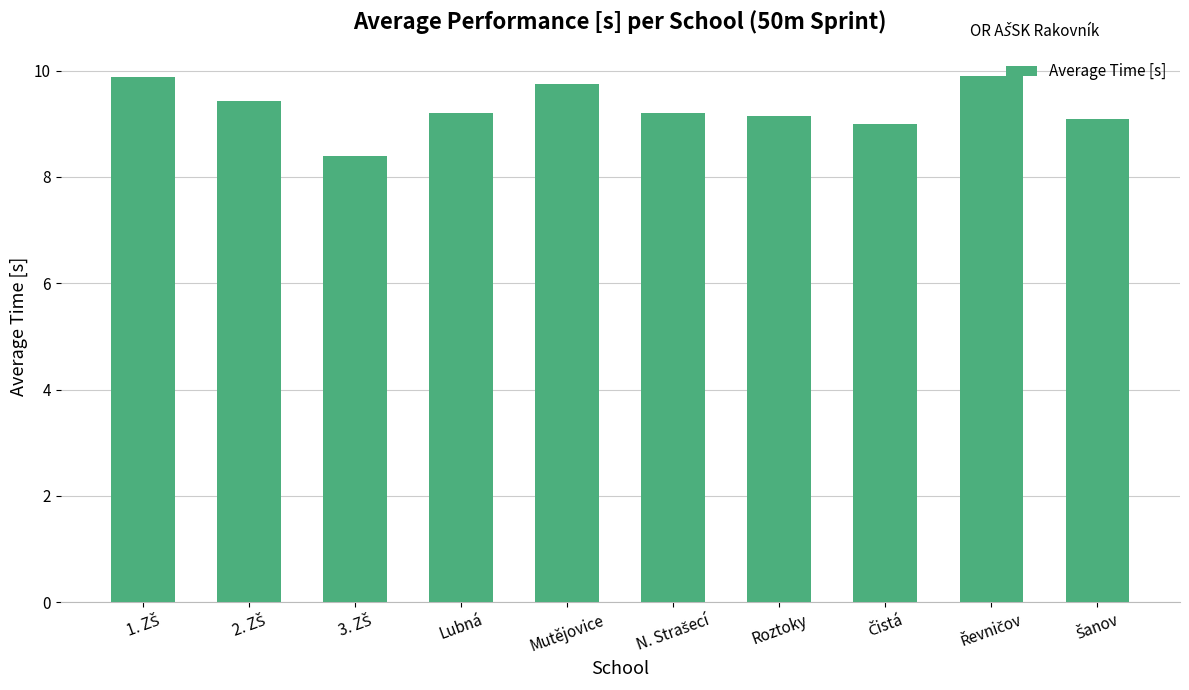

What is the value of the 4th bar from the left?

9.2